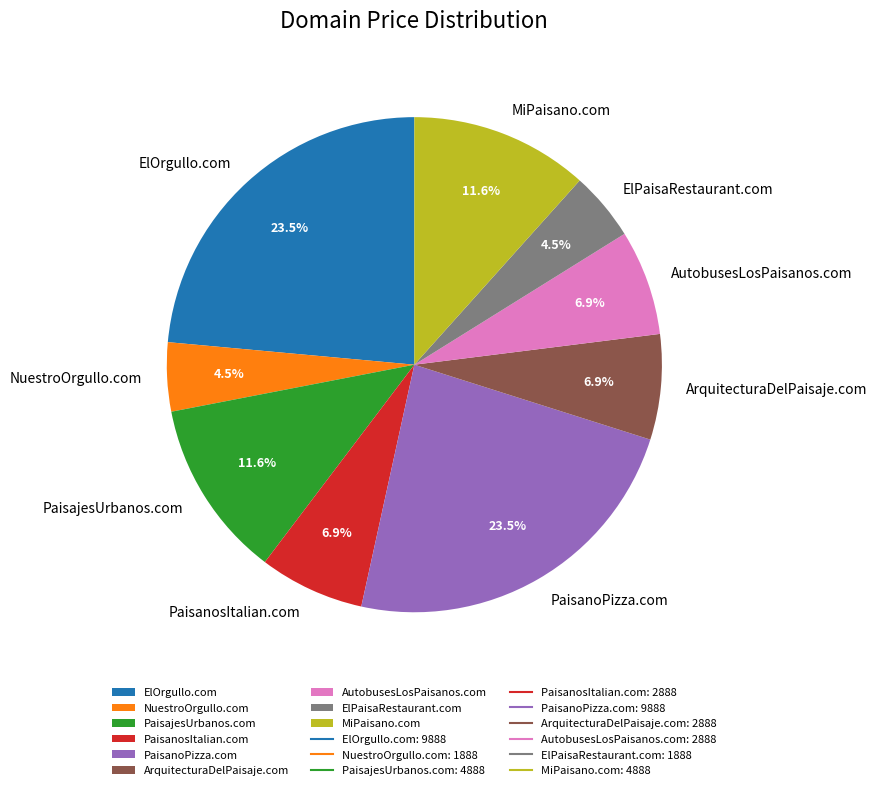

Is ElPaisaRestaurant.com the majority of the pie?

No